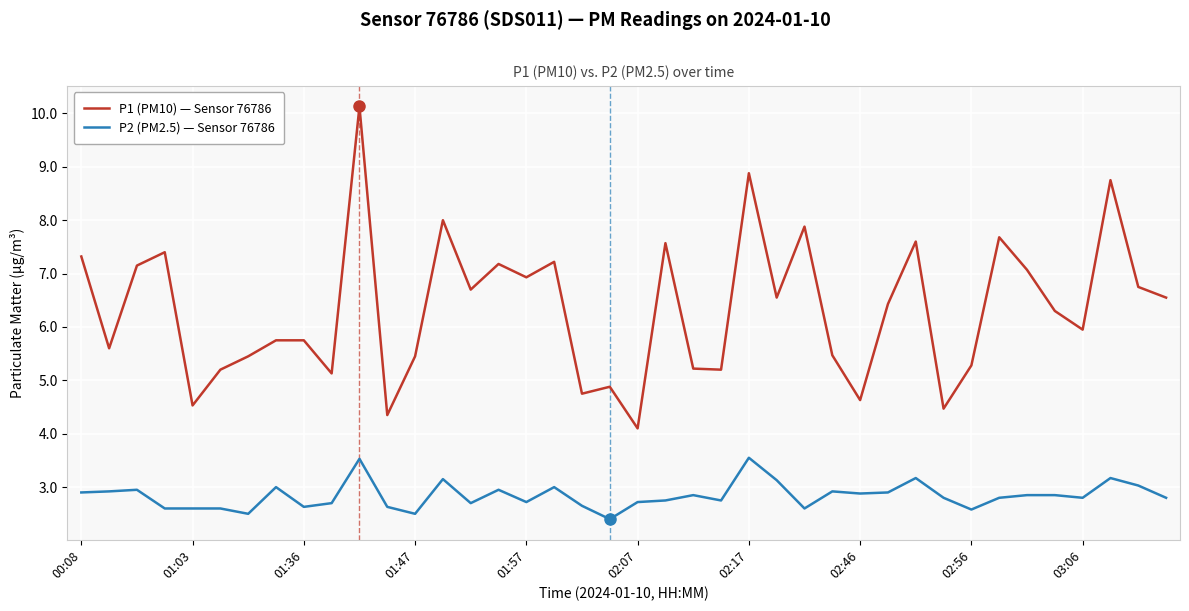

What is the difference between the maximum and minimum values in the P1 (PM10) — Sensor 76786 series?

6.0